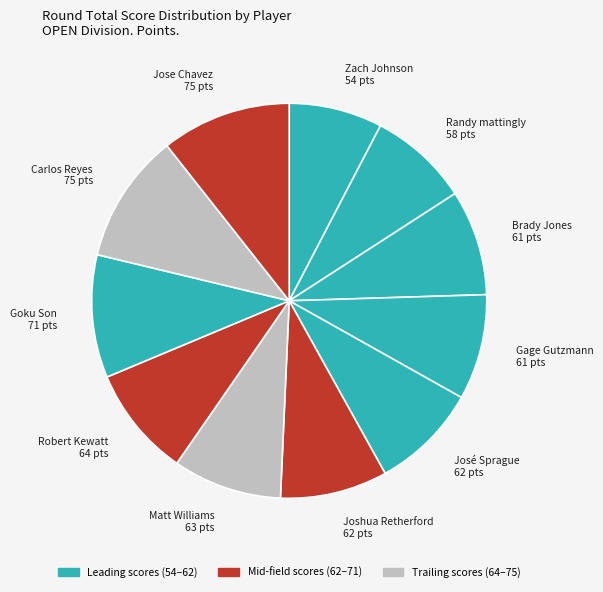

What is the smallest slice in the pie chart?

Zach Johnson 54 pts